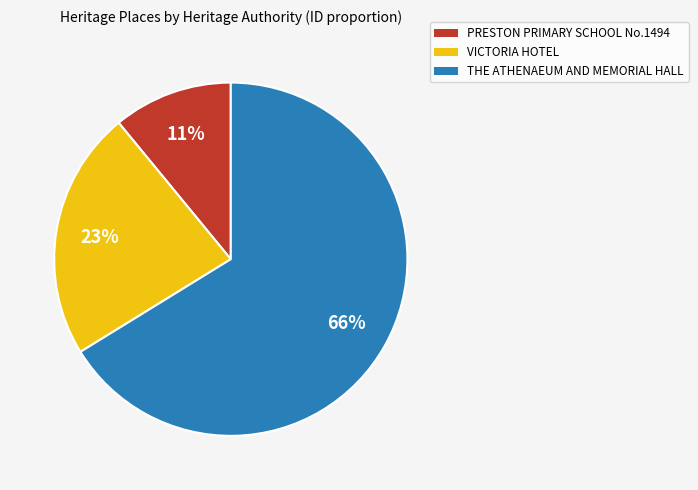

To the nearest percent, what is the combined percentage of PRESTON PRIMARY SCHOOL No.1494 and THE ATHENAEUM AND MEMORIAL HALL?

77%